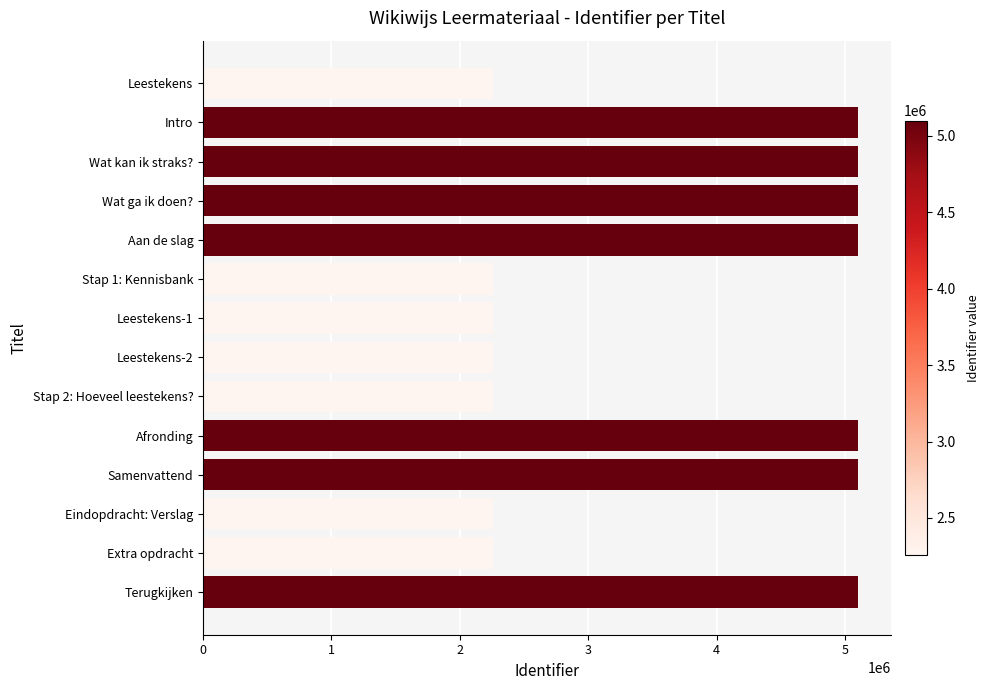

True or false: the data shows 1118480 at Eindopdracht: Verslag.

False